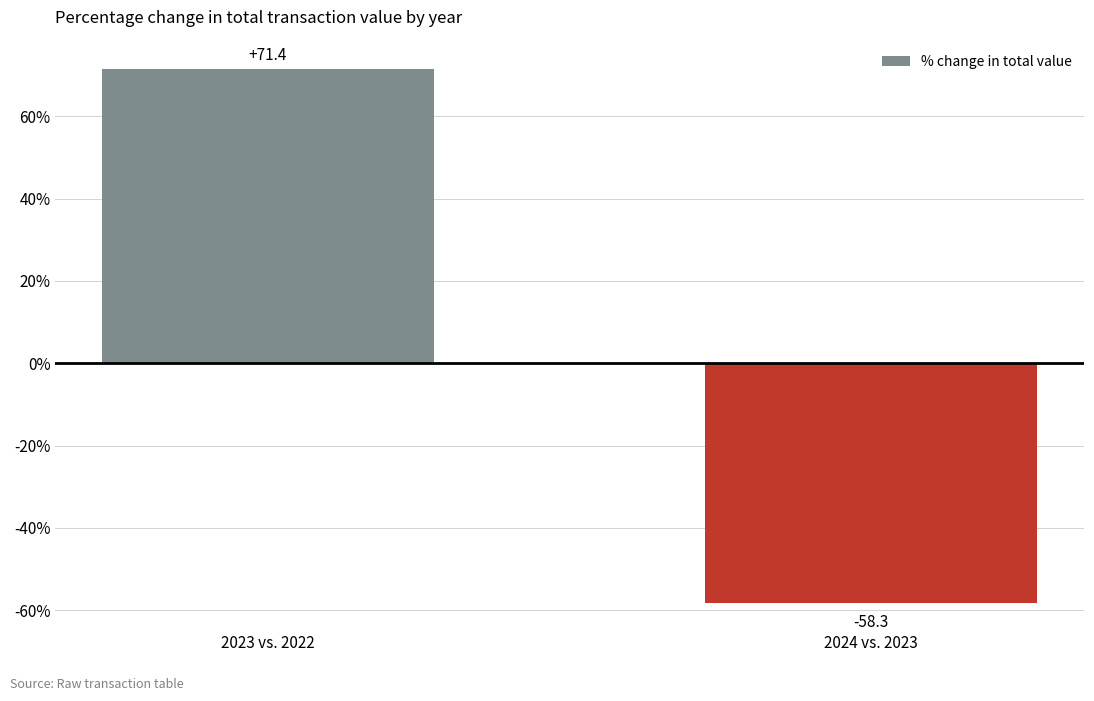

Which category has the highest value across all series?

2023 vs. 2022